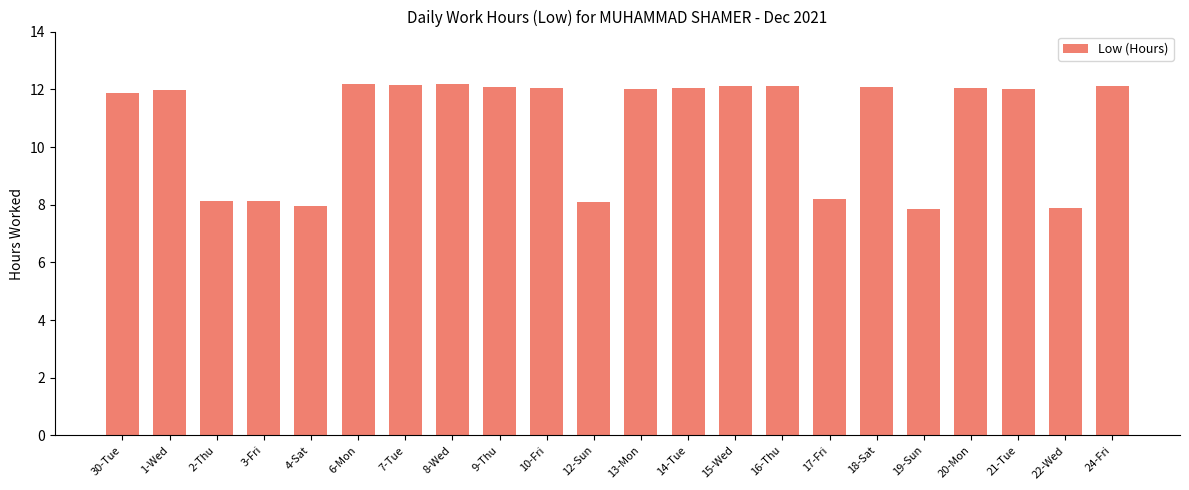

What position from the right is 13-Mon?

11